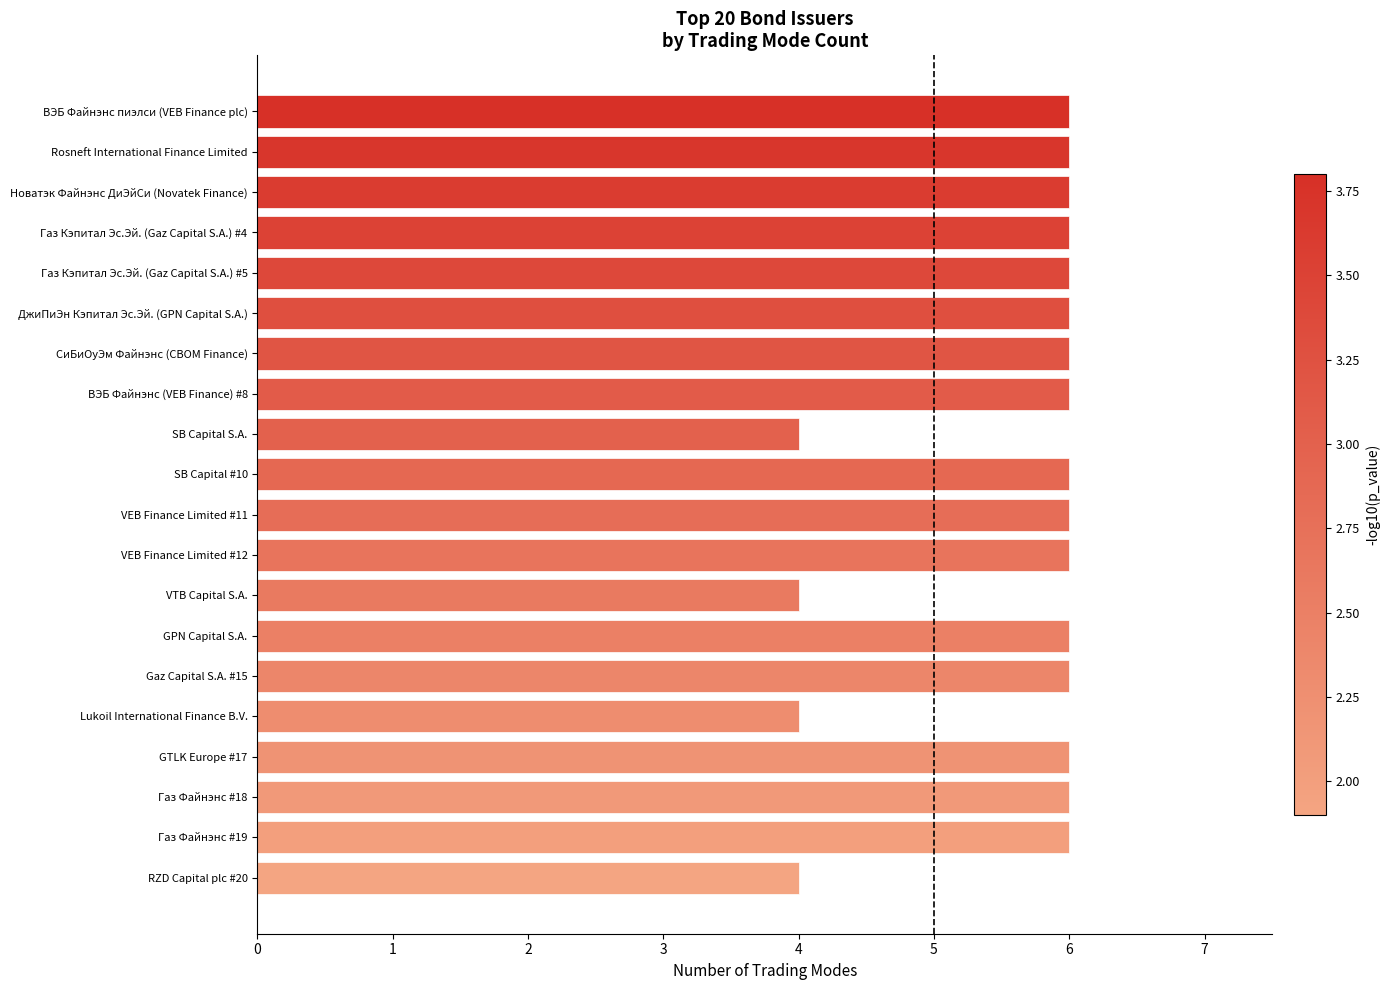

Approximately how many times larger is the value at ВЭБ Файнэнс пиэлси (VEB Finance plc) compared to GTLK Europe #17?

1.0